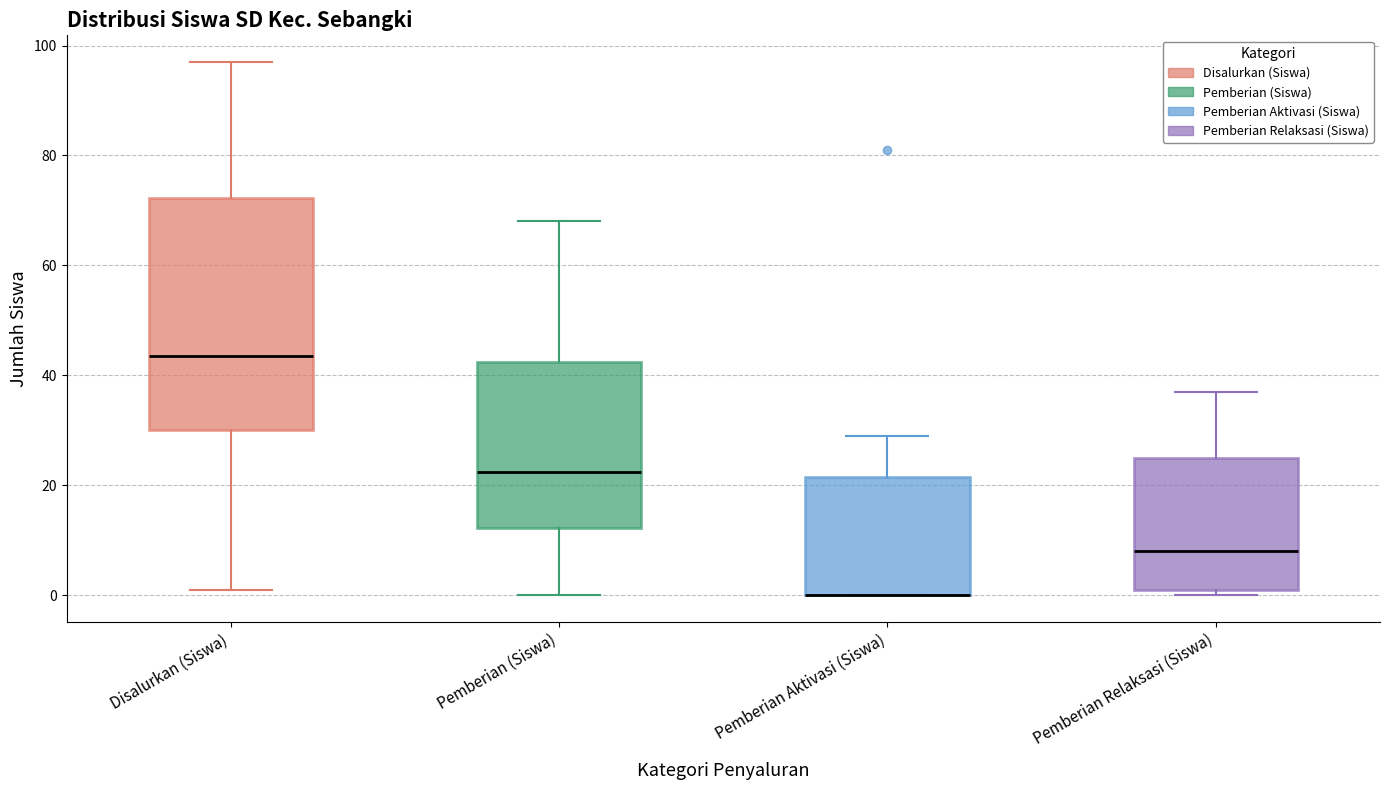

Reading left to right, transcribe this box plot: for each box, give where its median line is, the range the box spans, and where its two whiskers end, as read against the y-axis. The values are not printed on the chart, so give them approximately, as read against the axis.

Disalurkan (Siswa): median 44, box 30 to 72, whiskers 2 to 98
Pemberian (Siswa): median 22, box 12 to 42, whiskers 0 to 68
Pemberian Aktivasi (Siswa): median 0 (drawn on the box's lower edge), box 0 to 22, whiskers 0 to 30
Pemberian Relaksasi (Siswa): median 8, box 2 to 26, whiskers 0 to 38